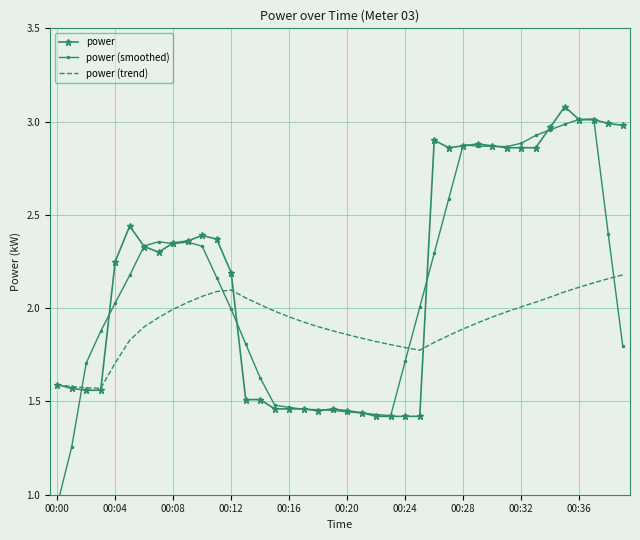

At which category does the chart reach its peak across all series?

35